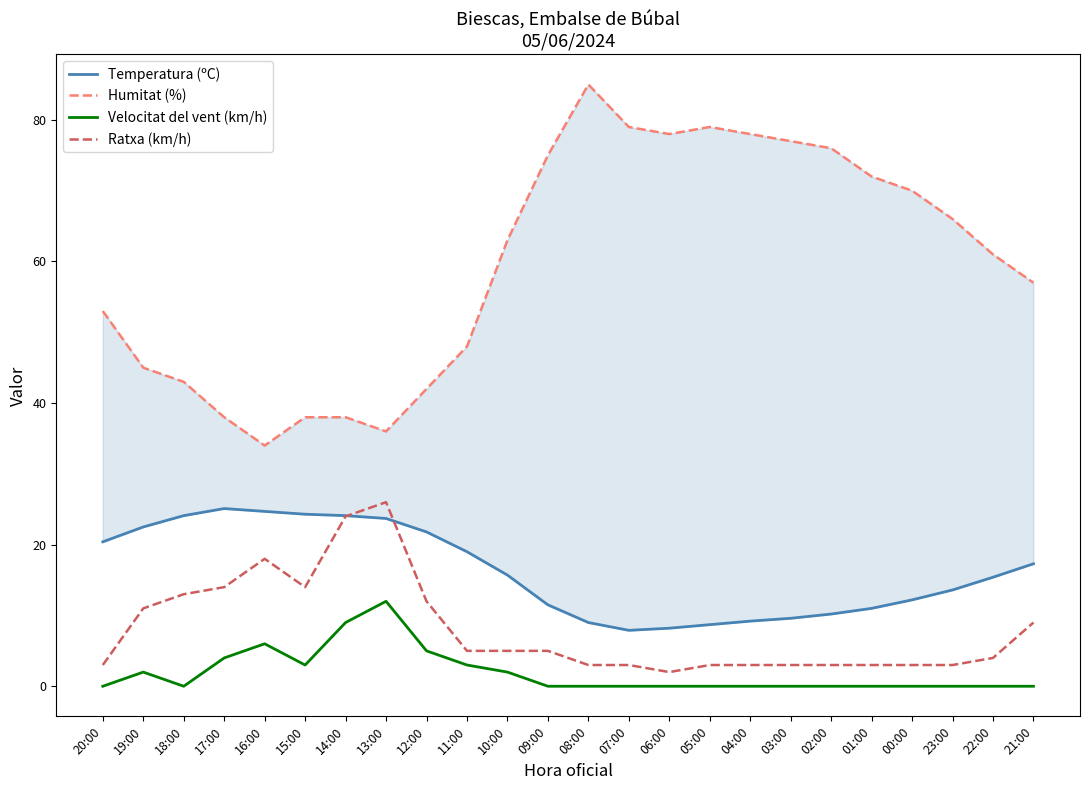

At which label does Humitat (%) reach its minimum?

16:00